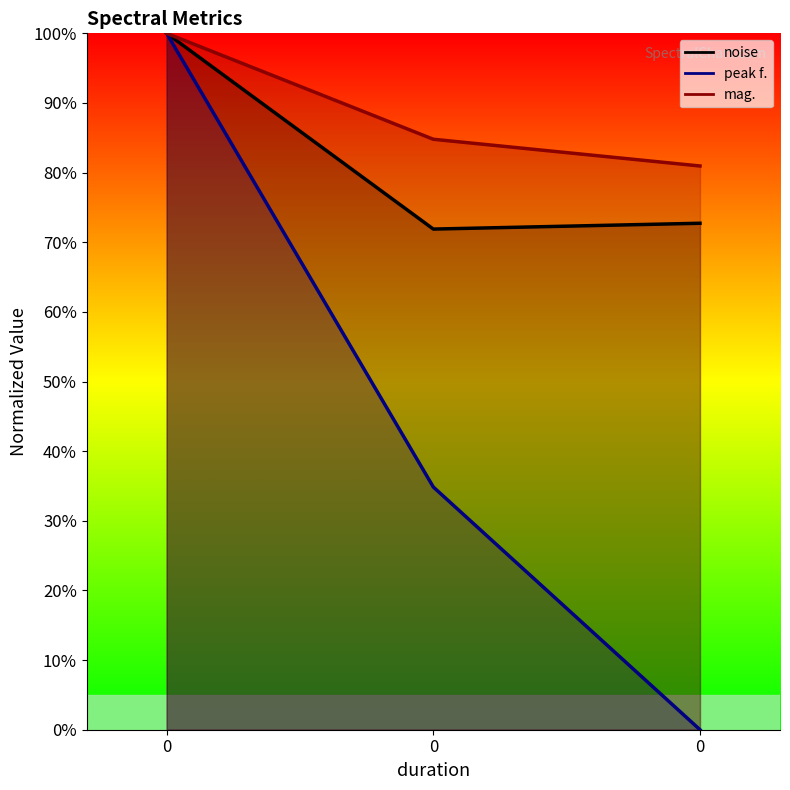

How many data points does each series have?

3